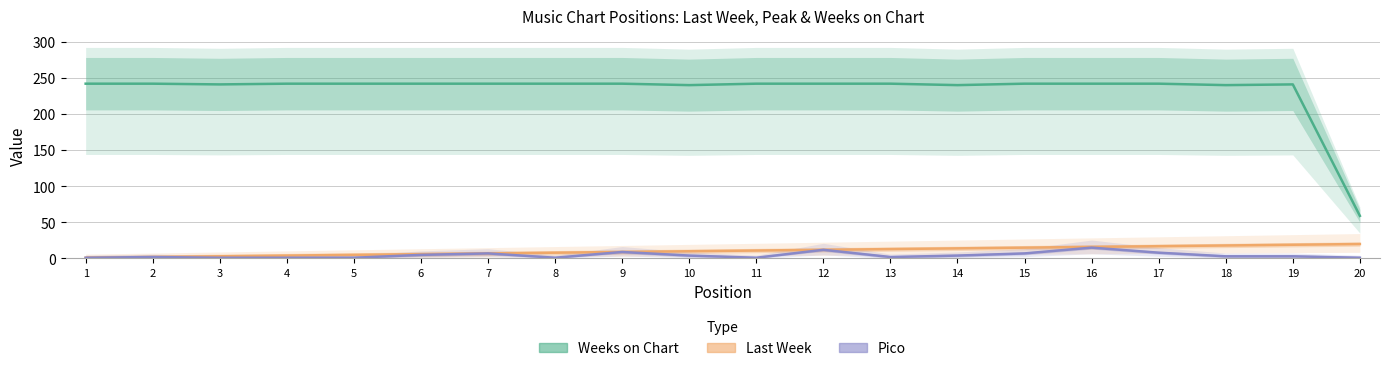

True or false: Last Week has more than 0 interior local peaks.

False